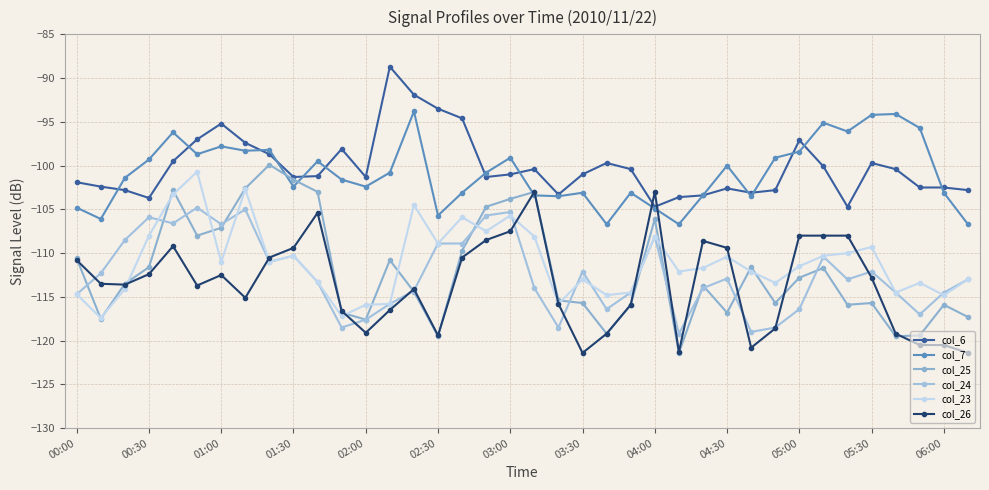

How many lines are shown in the chart?

6